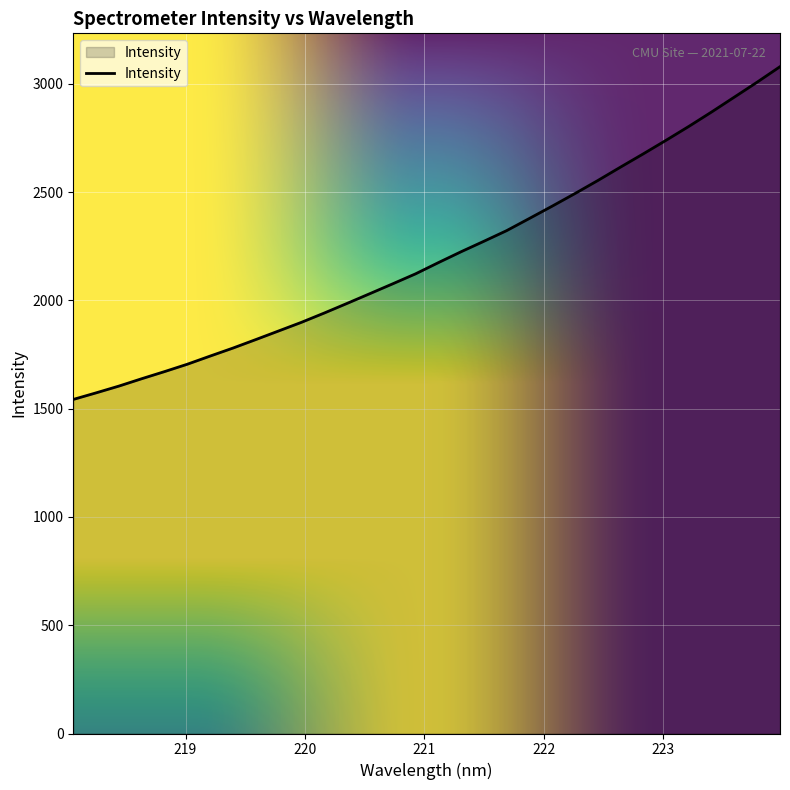

True or false: there are more than 2 points higher than both neighbors.

False